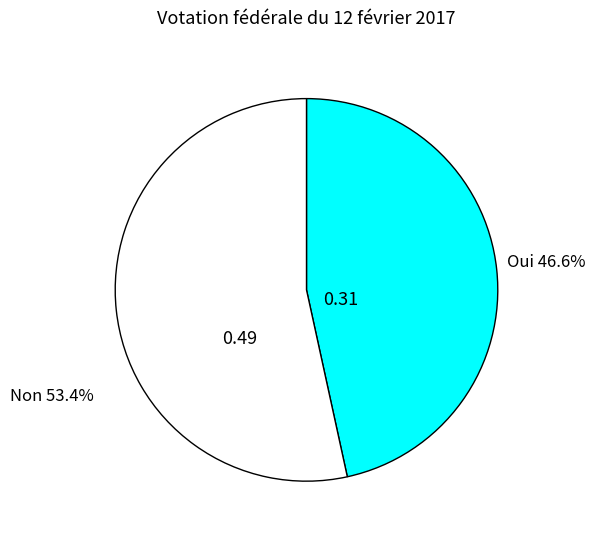

Is there a majority slice in this chart?

Yes